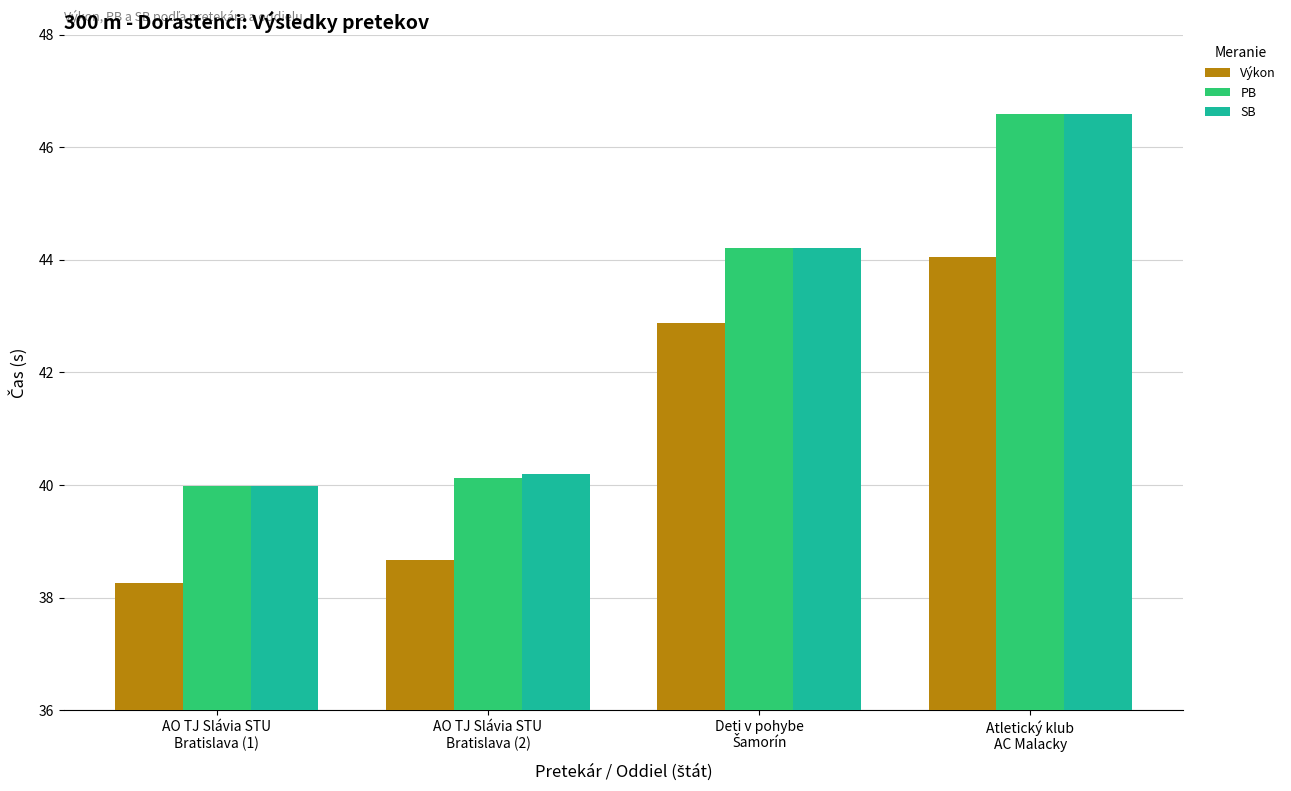

What is the total value across all series at AO TJ Slávia STU
Bratislava (1)?

118.2